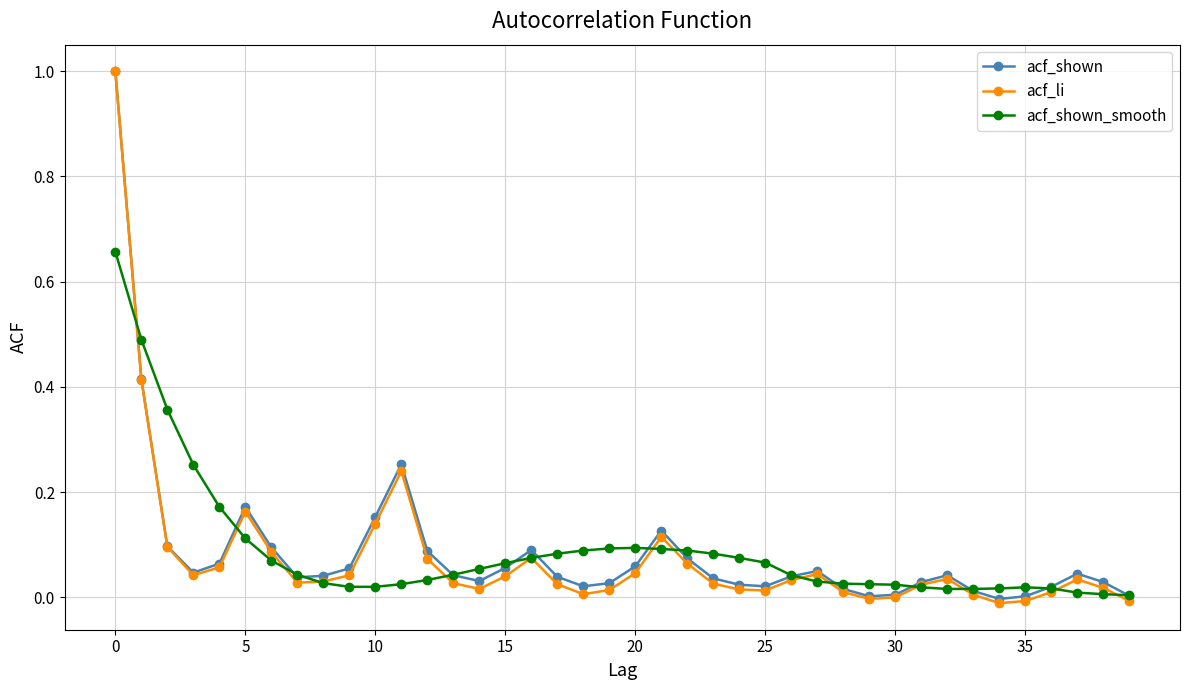

What is the maximum value for acf_shown?

1.0